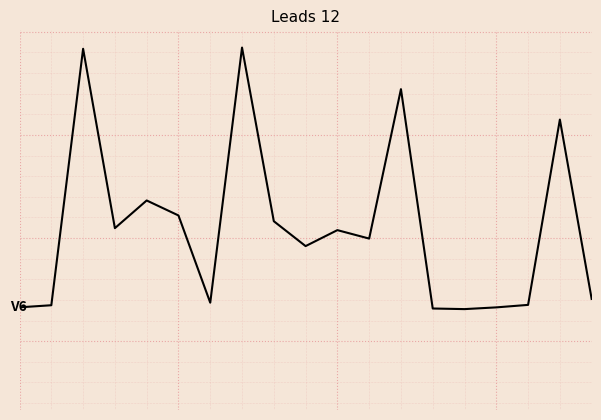

Is this an area chart (filled region under the line)?

No